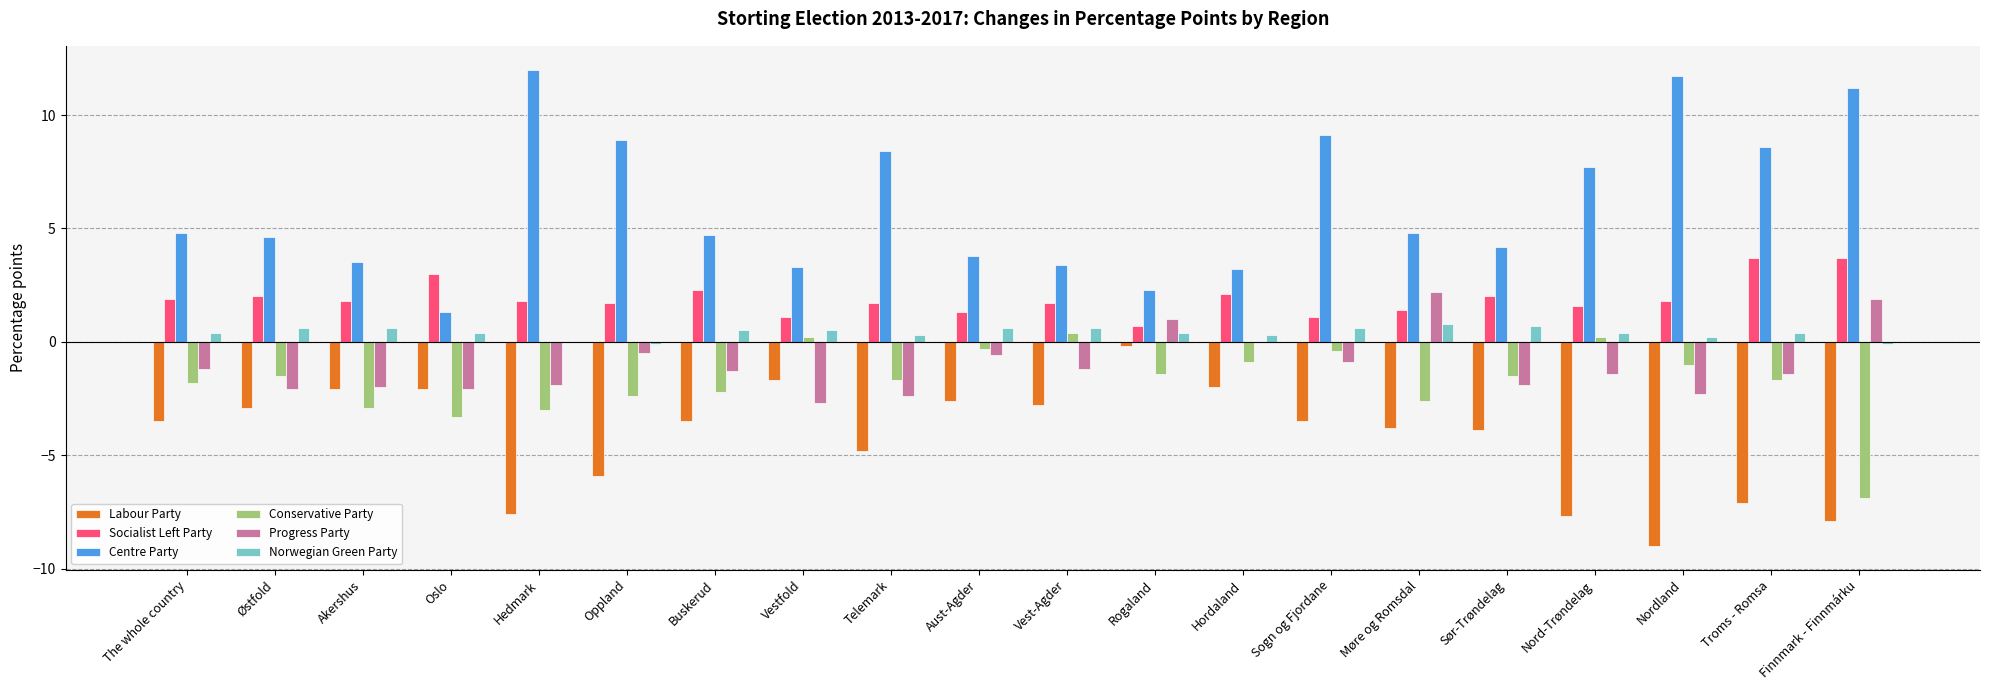

Between Hedmark and Telemark, which series saw the biggest shift?

Centre Party